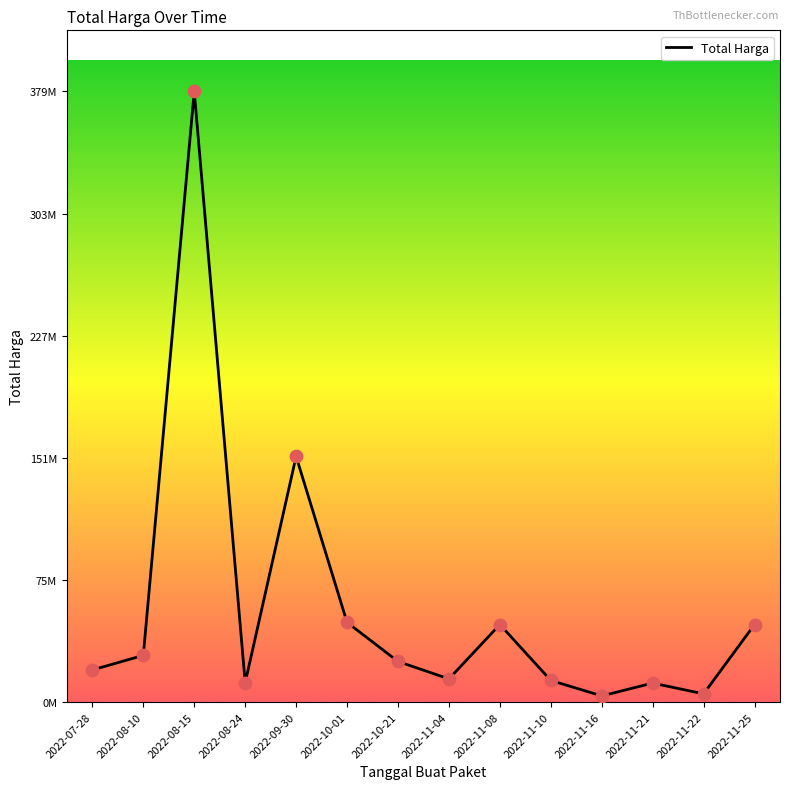

Does the chart have visible grid lines?

No